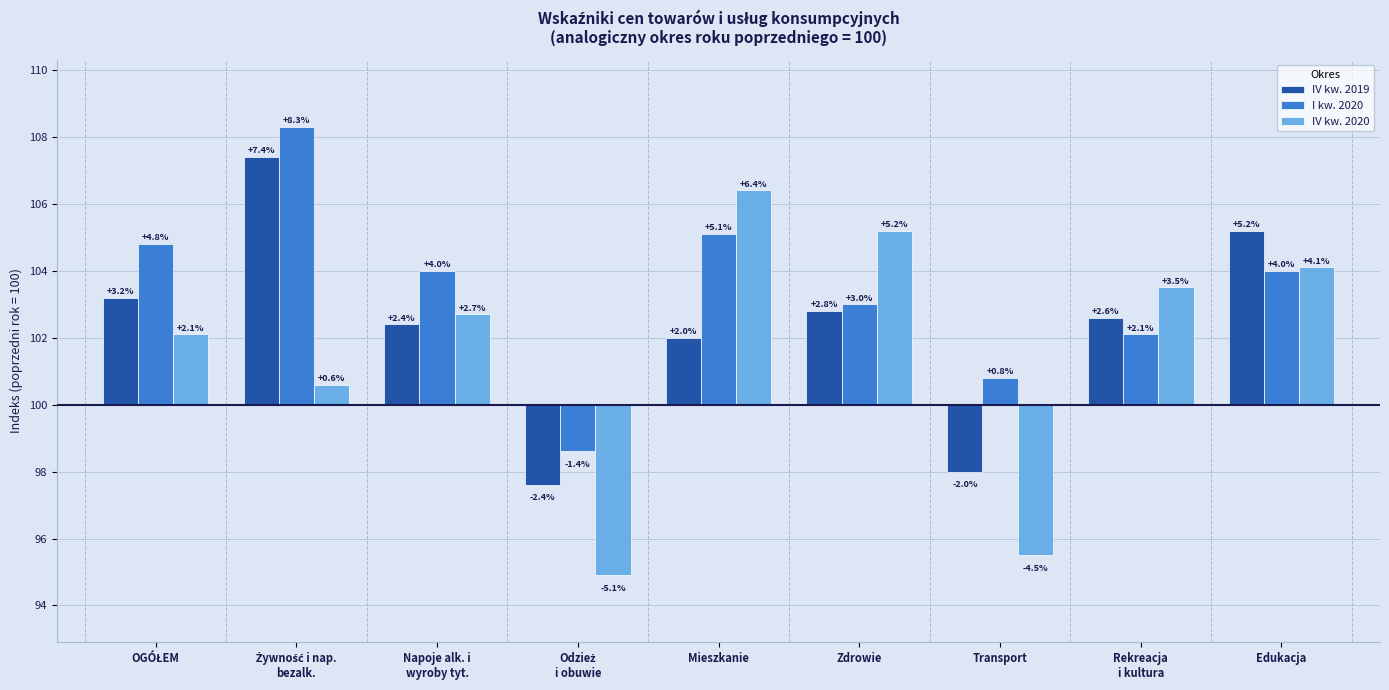

How many data points in I kw. 2020 are above 4?

3